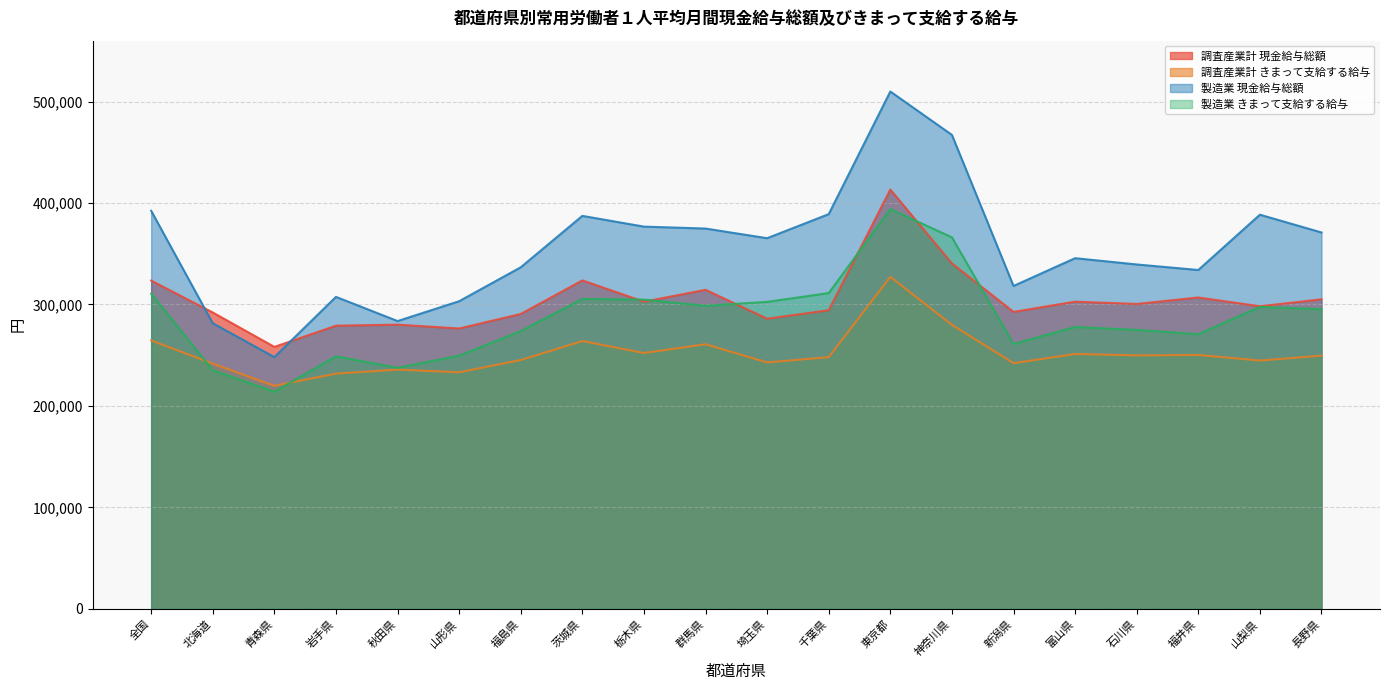

What is the greatest value displayed?

509889